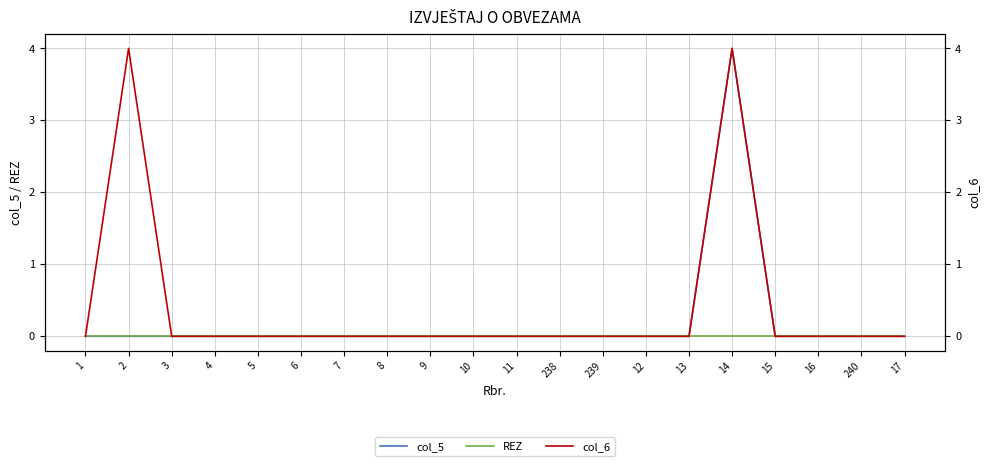

At 15, list the series in order from largest to smallest.

col_5, REZ, col_6